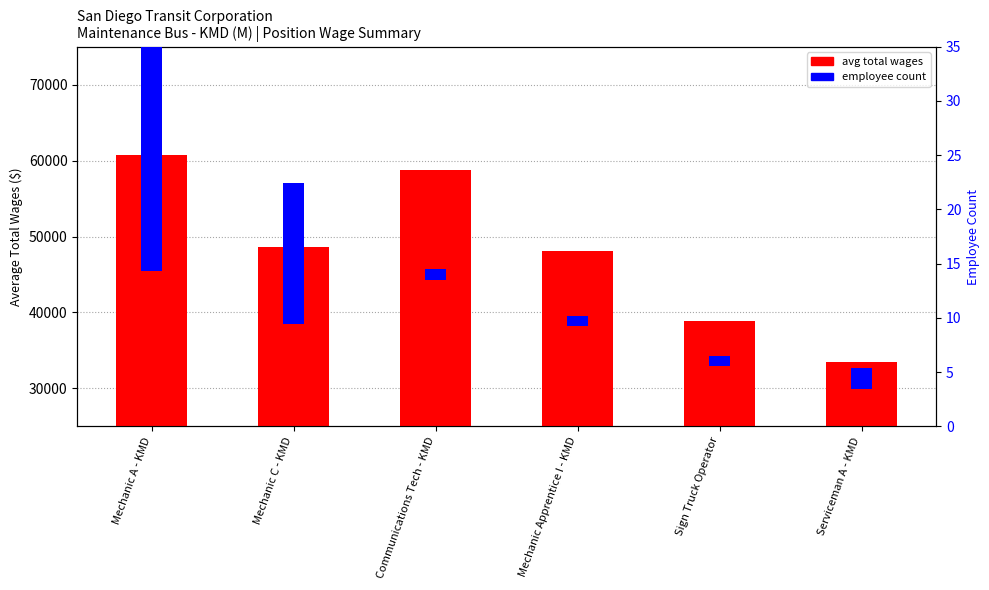

How many groups of bars are there?

6